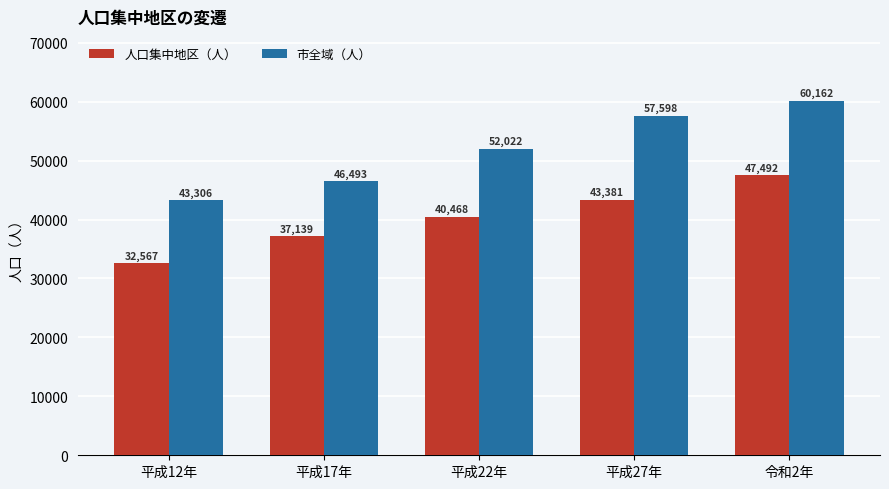

At which label does 市全域（人） reach its peak?

令和2年